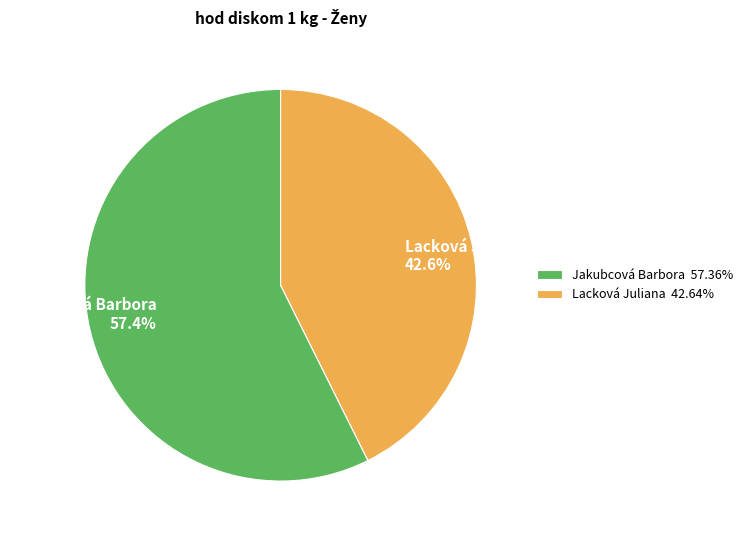

True or false: Jakubcová Barbora accounts for 43% of the total.

False